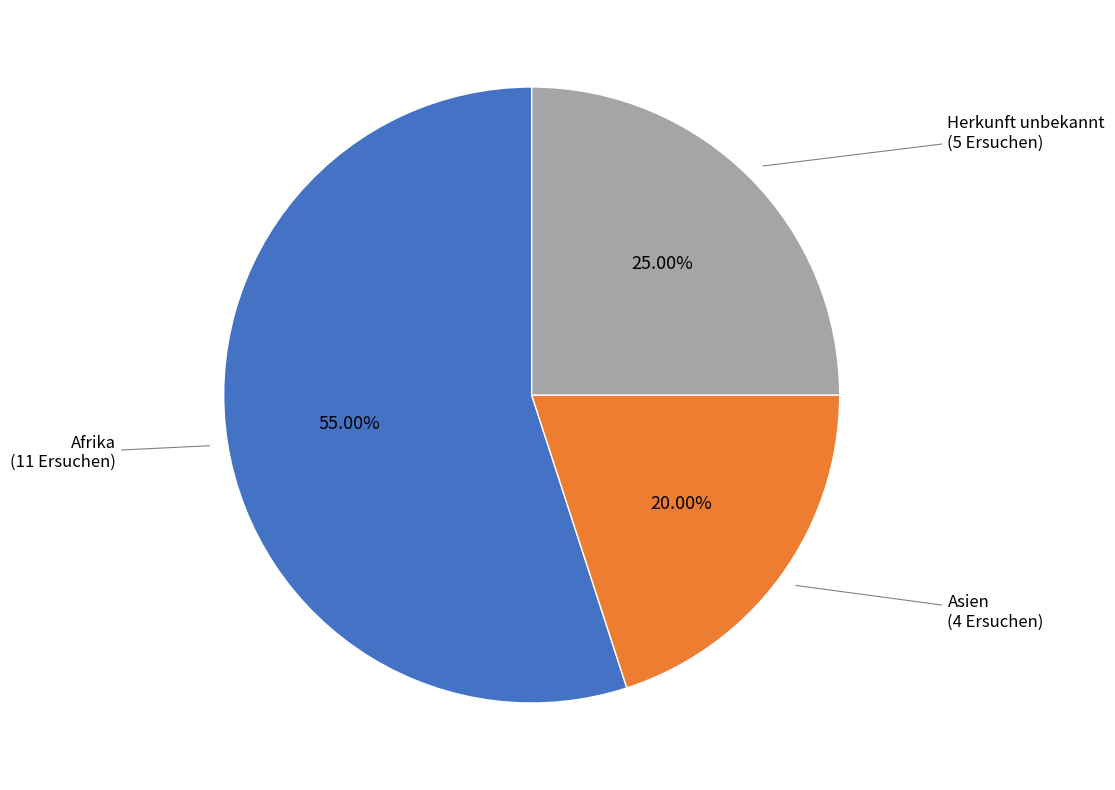

The Afrika slice represents 55% of the pie. True or false?

True